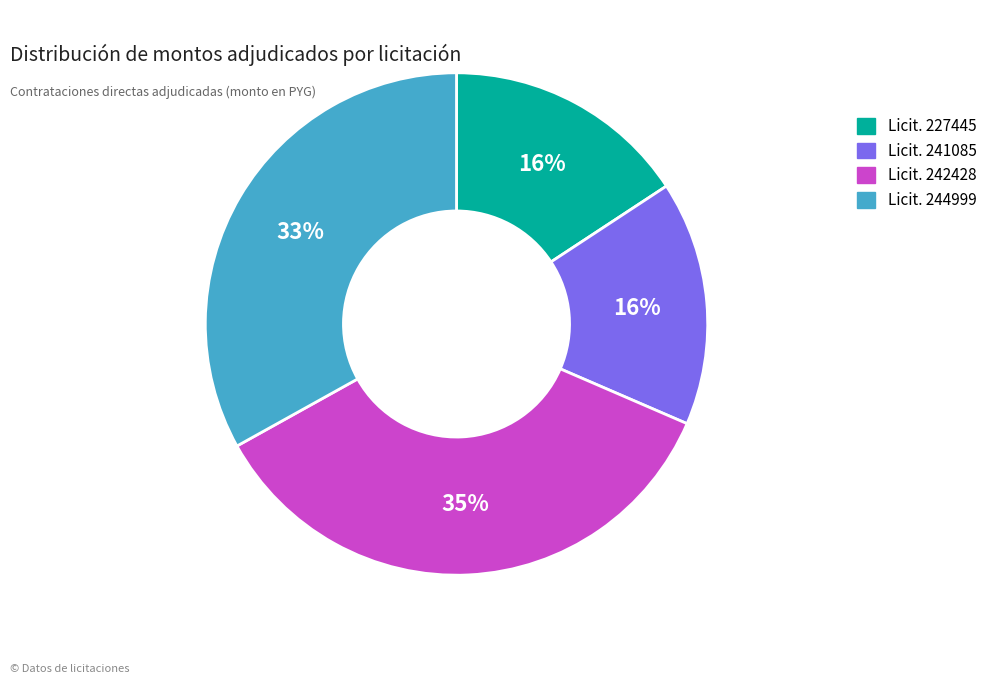

To the nearest percent, what is the average slice percentage?

25%